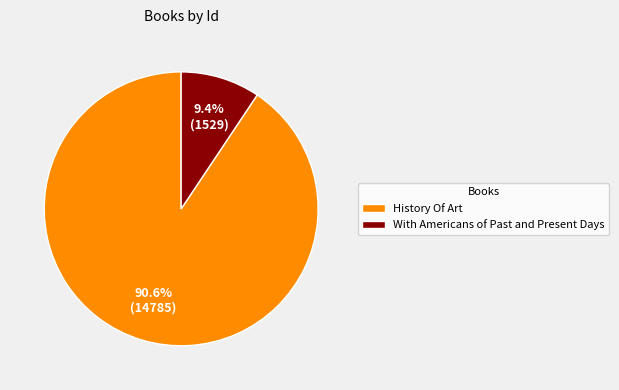

Rank the categories by value from highest to lowest.

History Of Art, With Americans of Past and Present Days